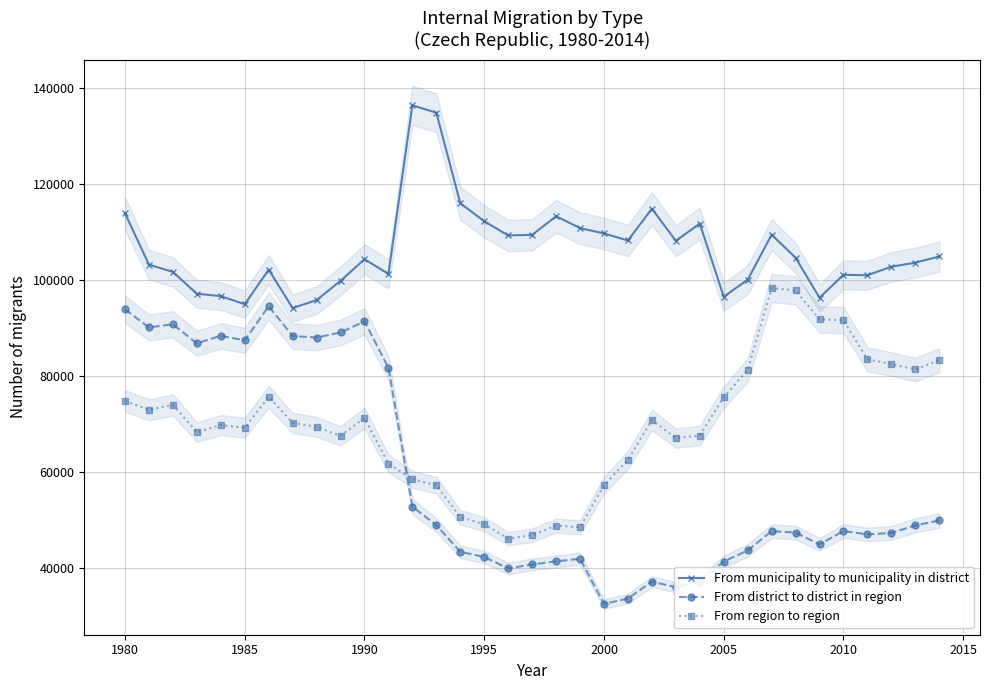

True or false: From region to region and From municipality to municipality in district intersect in this chart.

False